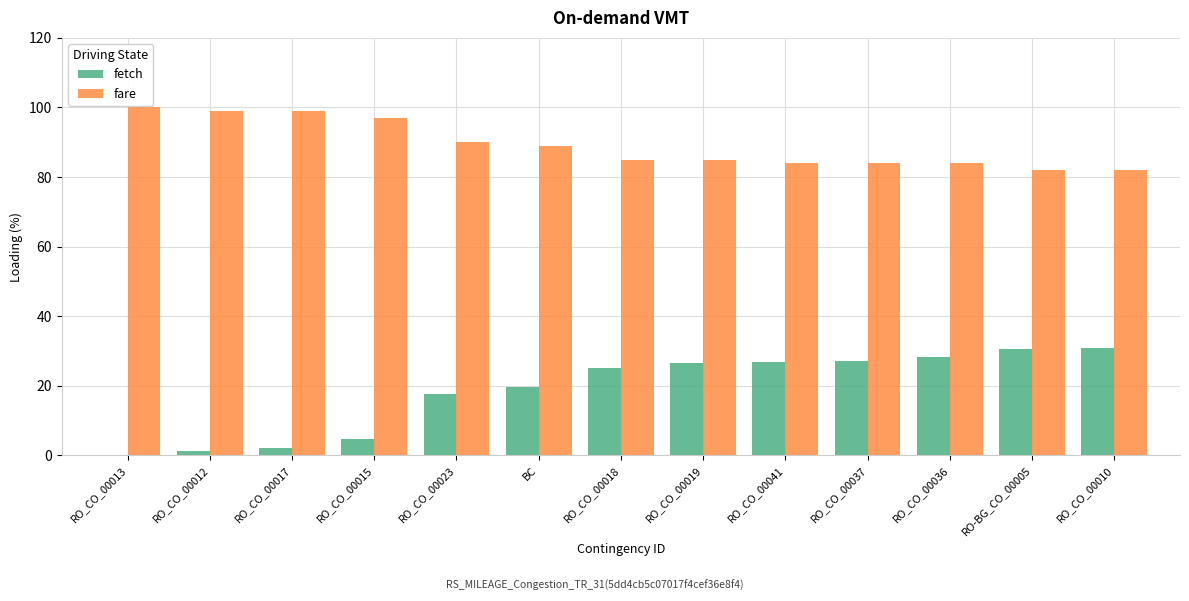

Is the value of fare at RO_CO_00018 greater than the value of fetch at RO_CO_00037?

Yes